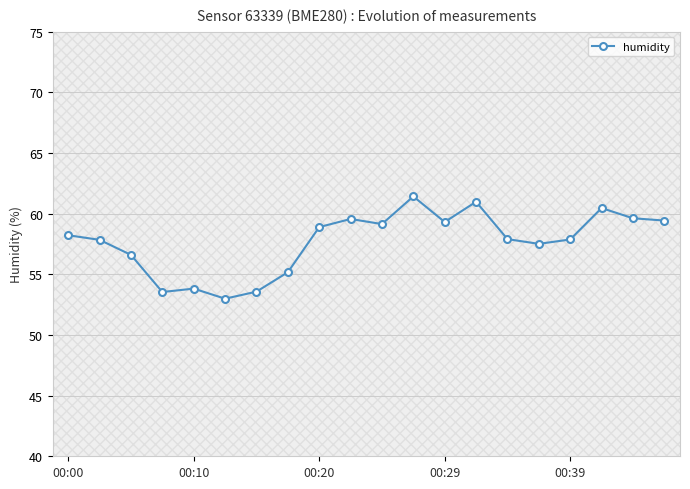

True or false: humidity has more than 2 points higher than both neighbors.

True